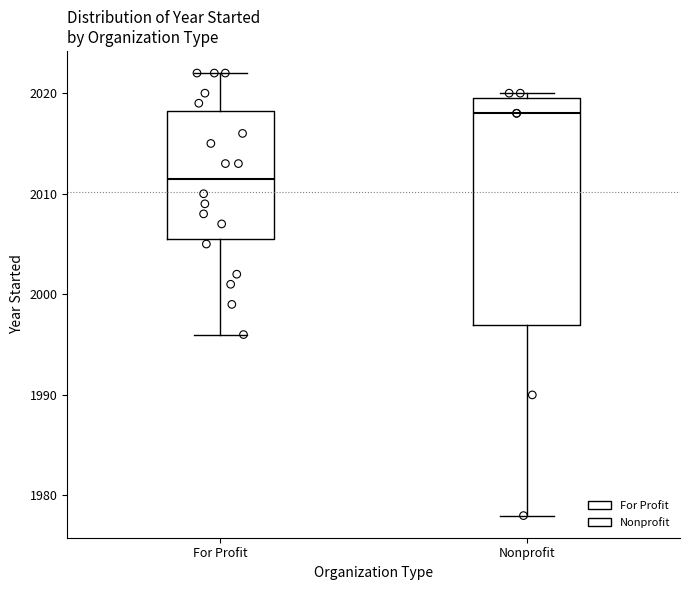

Which box is the tallest, from its lower edge to its upper edge?

Nonprofit